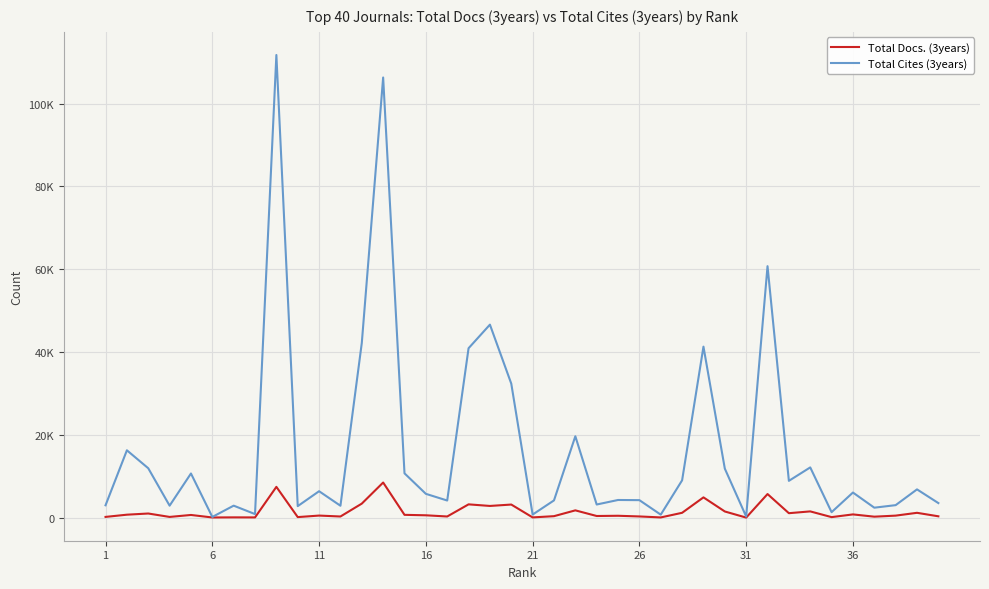

List the series in order of their peak value, lowest first.

Total Docs. (3years), Total Cites (3years)